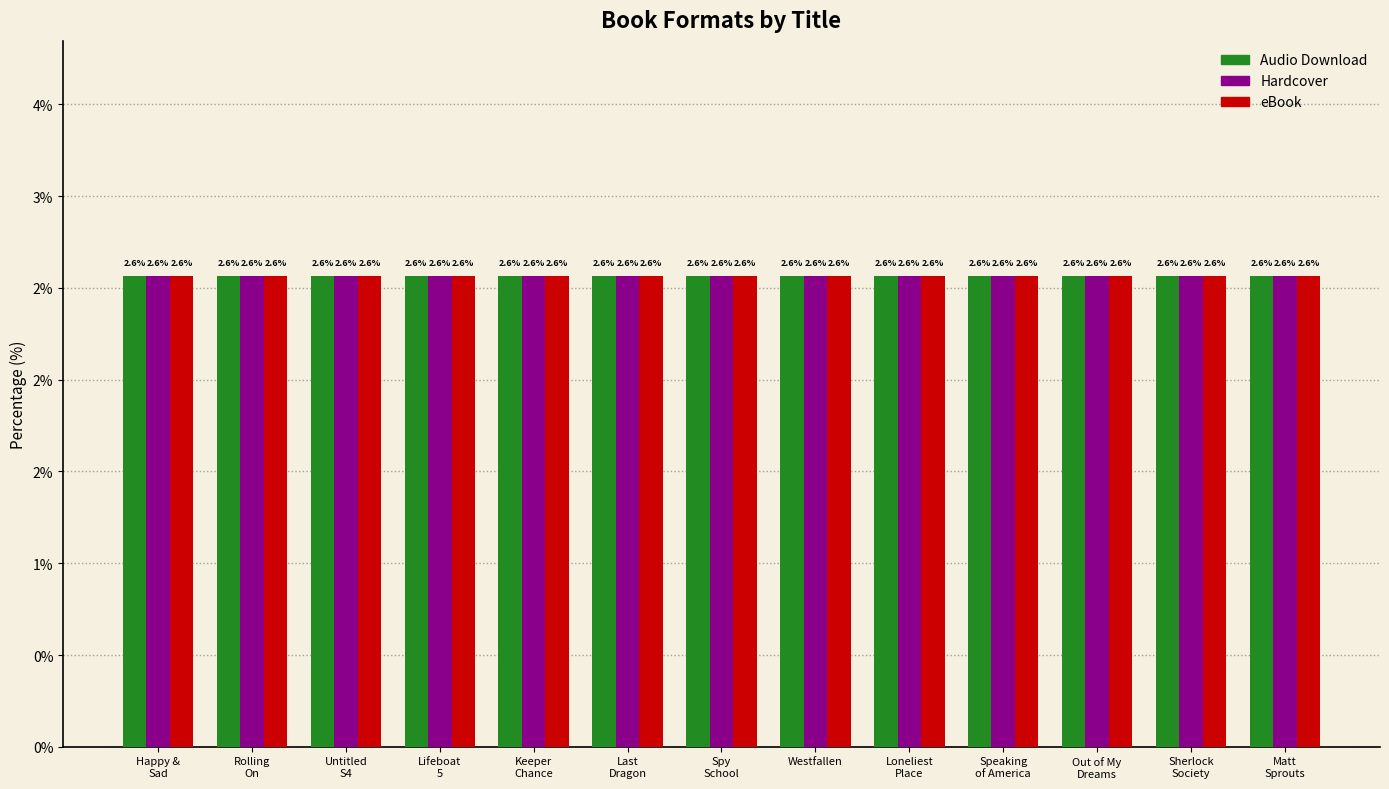

What is the label of the 3rd bar from the left?

Untitled S4